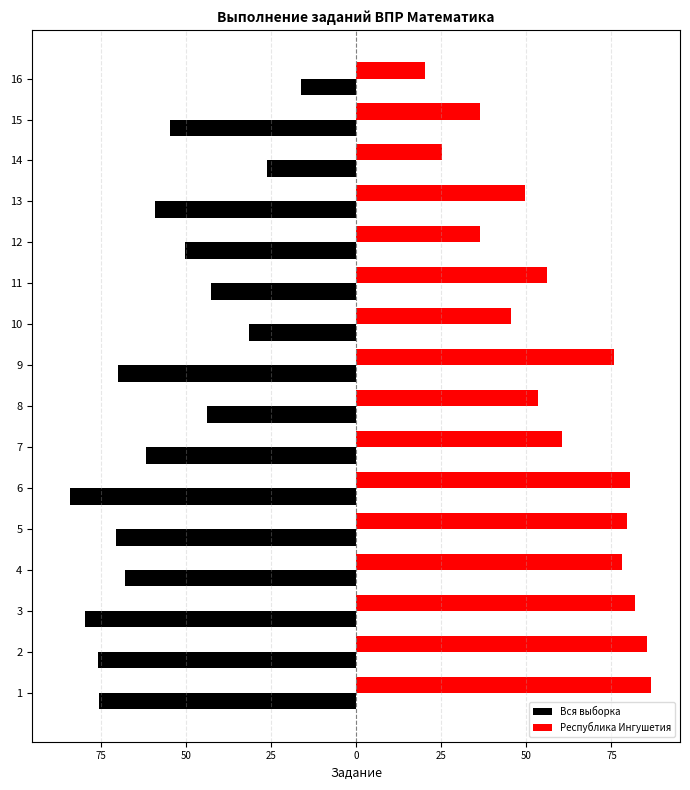

What are all the series names shown in the legend?

Вся выборка, Республика Ингушетия